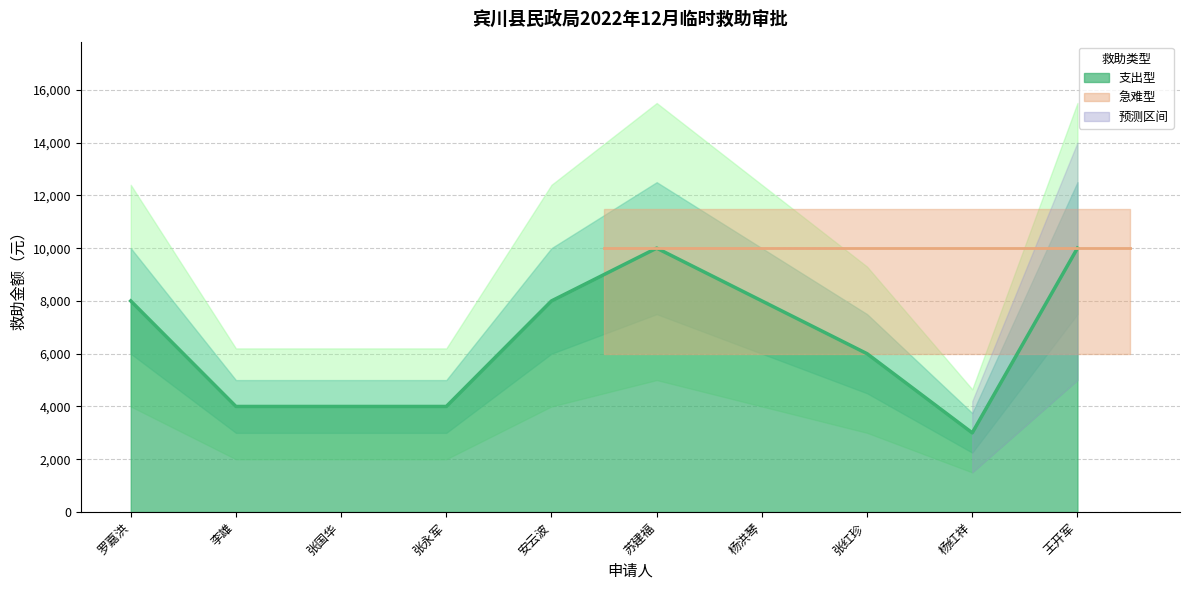

Reading left to right, transcribe all the data shown in this chart.

罗嘉洪=8000	李雄=4000	张国华=4000	张永军=4000	安云波=8000	苏建福=10000	杨洪琴=8000	张红珍=6000	杨红祥=3000	王开军=10000